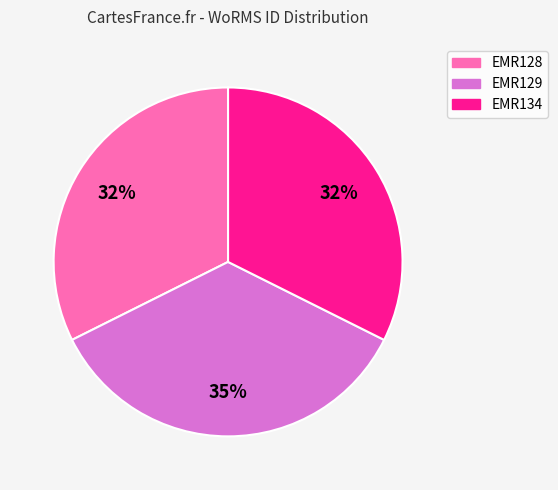

How many segments does this pie chart have?

3